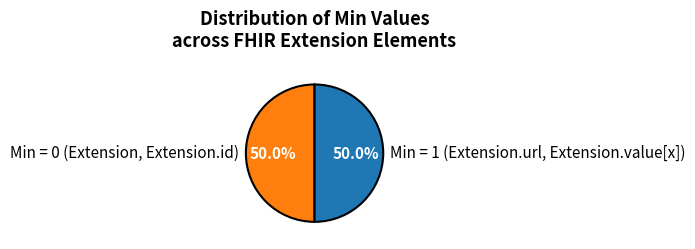

Approximately how many times larger is the value at Min = 0 (Extension, Extension.id) compared to Min = 1 (Extension.url, Extension.value[x])?

1.0